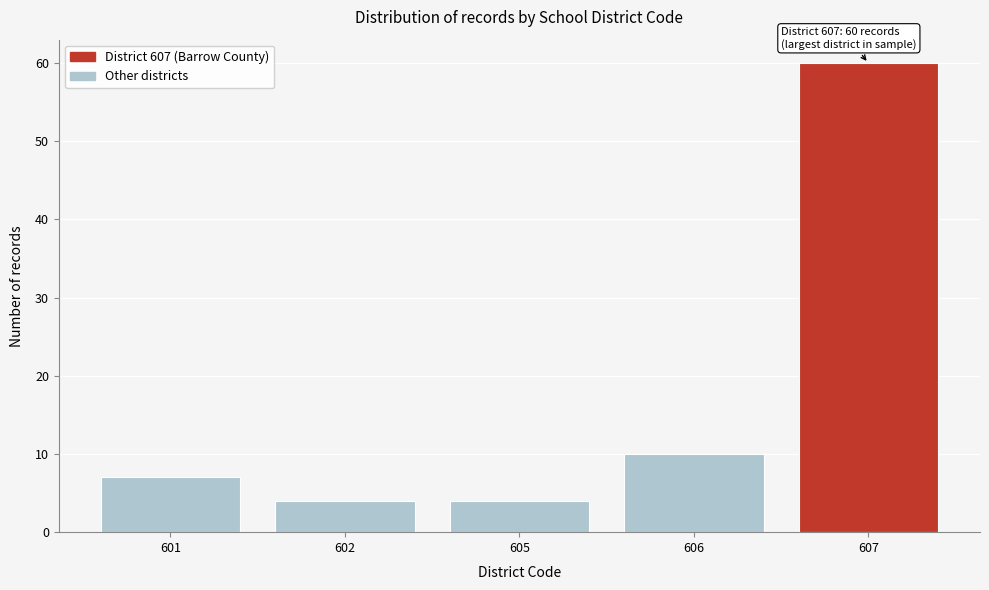

Reading right to left, transcribe all the data shown in this chart.

60	10	4	4	7